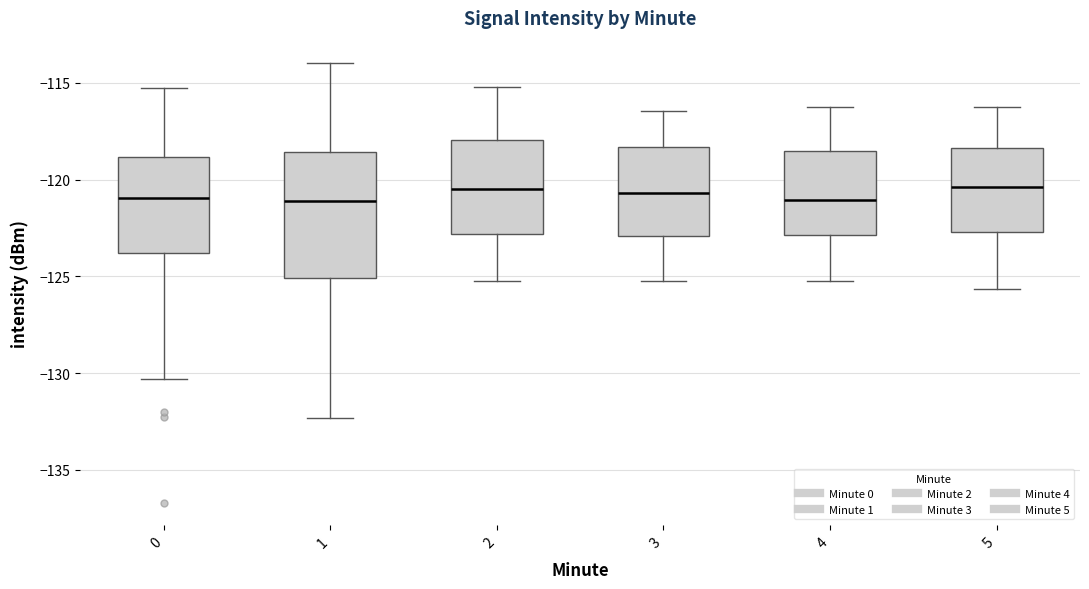

Reading left to right, transcribe this box plot: for each box, give where its median line is, the range the box spans, and where its two whiskers end, as read against the y-axis. The values are not printed on the chart, so give them approximately, as read against the axis.

0: median -121.0, box -124.0 to -119.0, whiskers -130.5 to -115.5
1: median -121.0, box -125.0 to -118.5, whiskers -132.5 to -114.0
2: median -120.5, box -123.0 to -118.0, whiskers -125.0 to -115.0
3: median -120.5, box -123.0 to -118.5, whiskers -125.0 to -116.5
4: median -121.0, box -123.0 to -118.5, whiskers -125.0 to -116.0
5: median -120.5, box -122.5 to -118.5, whiskers -125.5 to -116.0